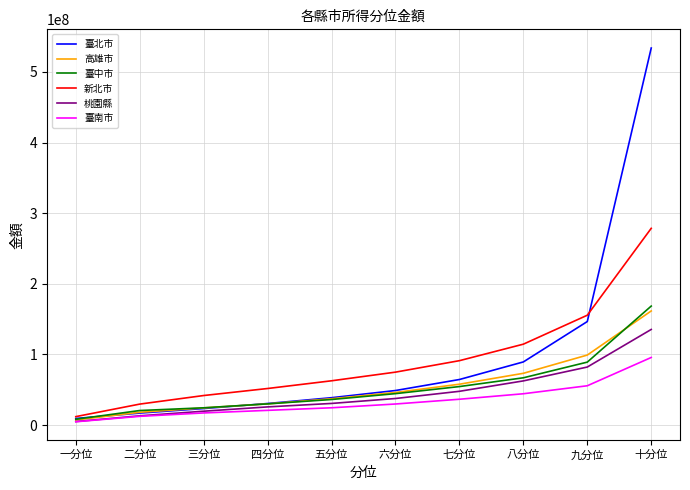

What is the minimum value for 臺中市?

8247403